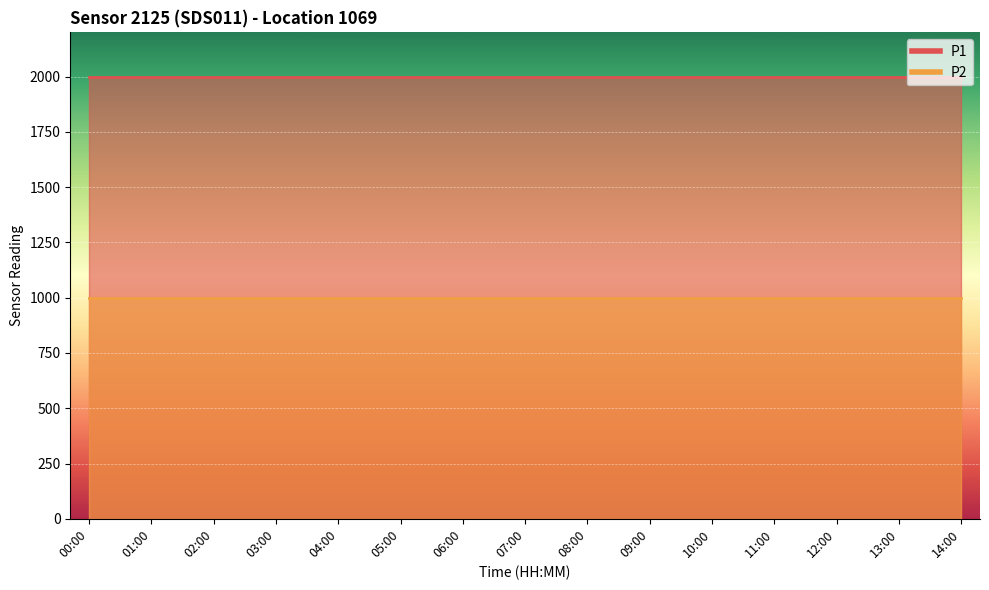

List the series in order of their peak value, highest first.

P1, P2